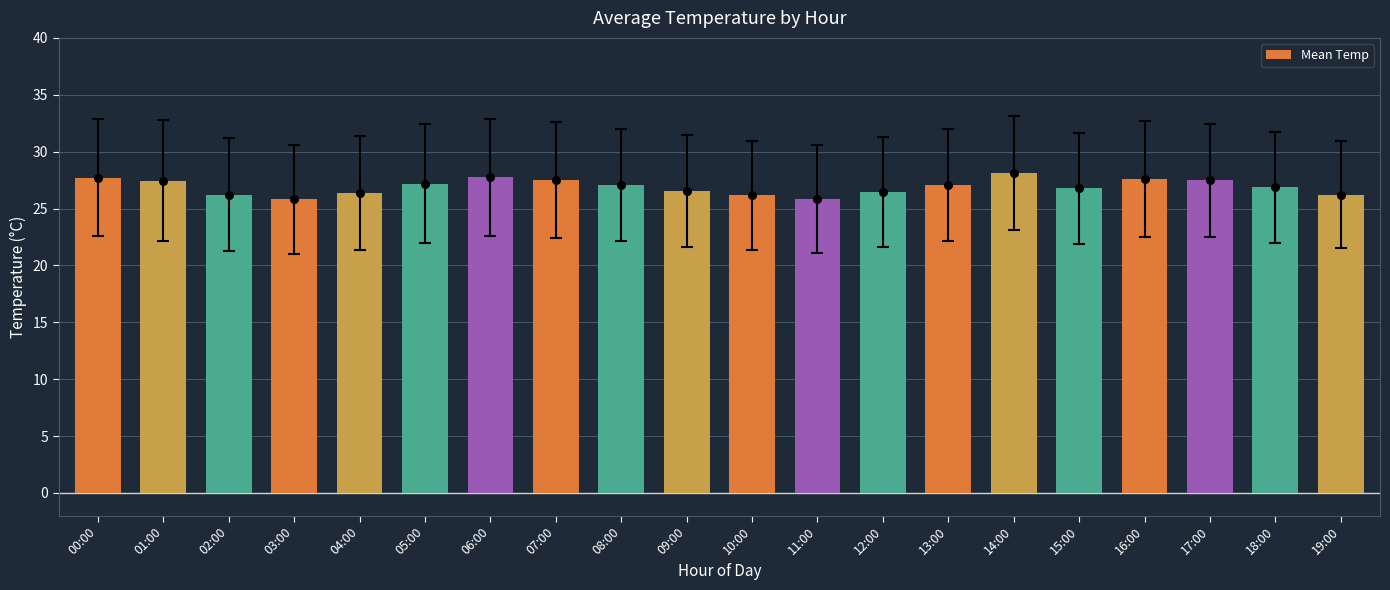

Which has a higher value, 01:00 or 12:00?

01:00